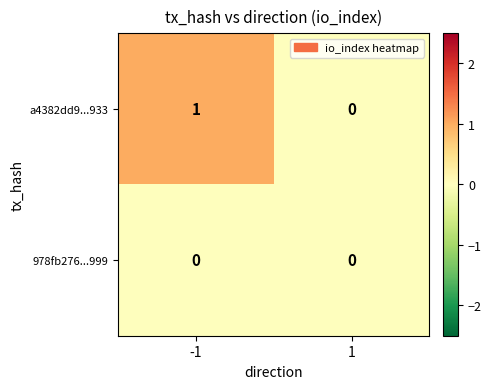

Which series has the largest total across all categories?

a4382dd9...933